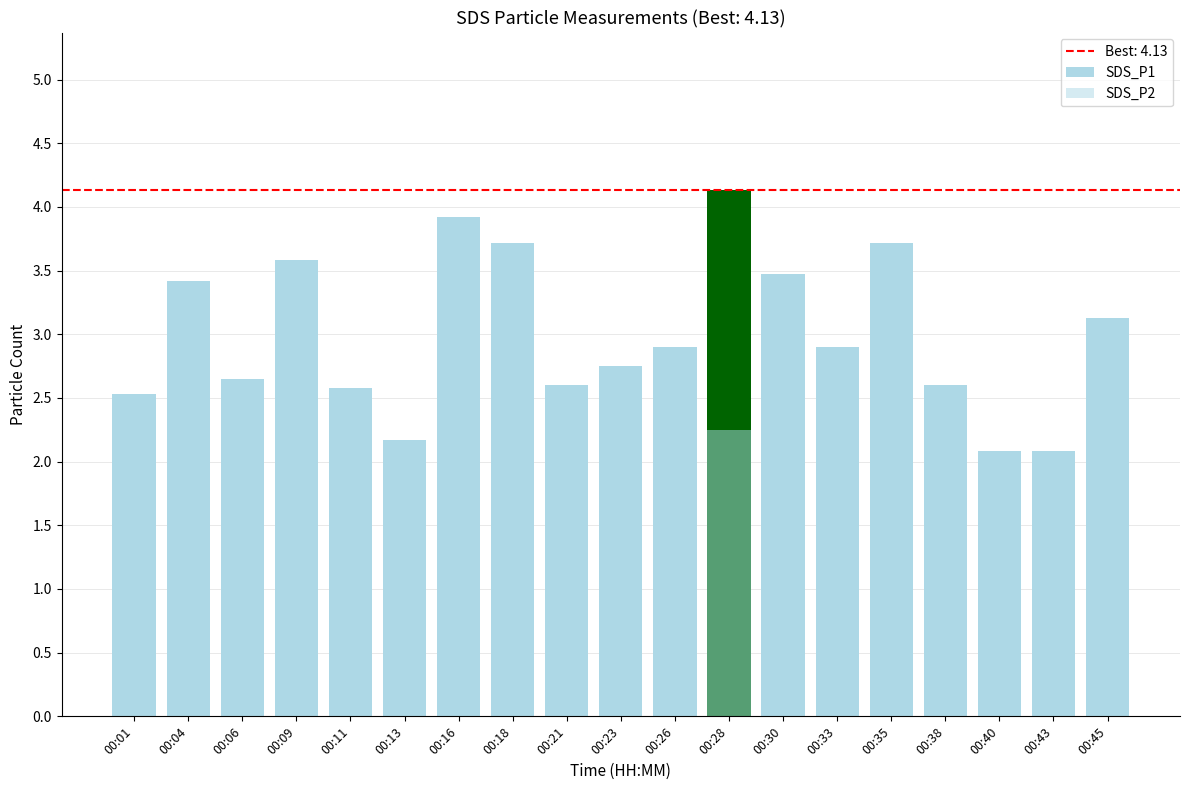

Reading left to right, list all the values displayed in this chart.

SDS_P1: 2.5	3.4	2.6	3.6	2.6	2.2	3.9	3.7	2.6	2.8	2.9	4.1	3.5	2.9	3.7	2.6	2.1	2.1	3.1
SDS_P2: 2.3	2.1	2.1	2.5	2.3	2.0	2.9	2.3	2.4	2.4	2.0	2.2	2.2	1.9	2.1	2.2	2.0	1.9	2.5